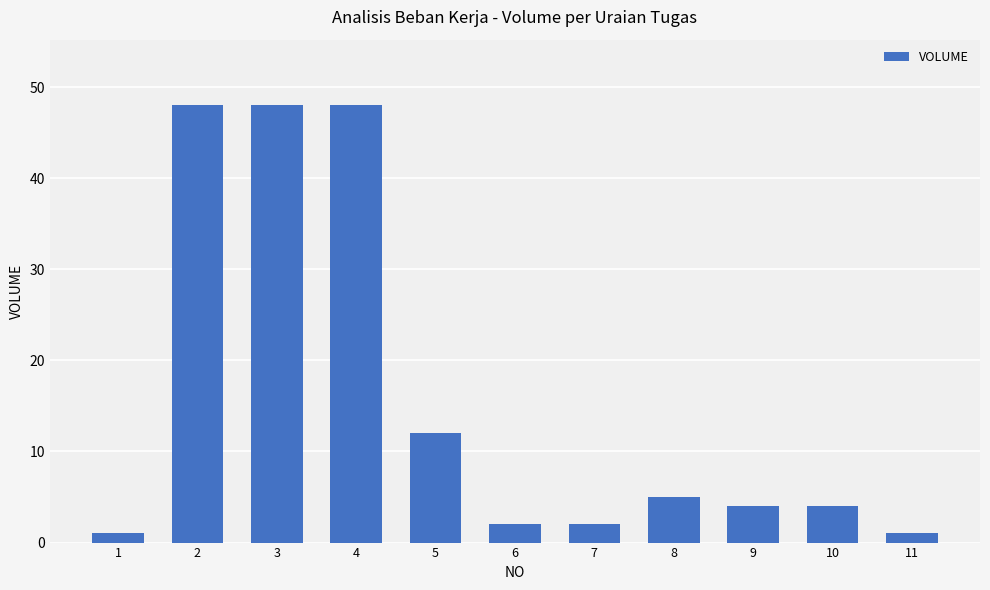

At which label is the value closest to 24?

5